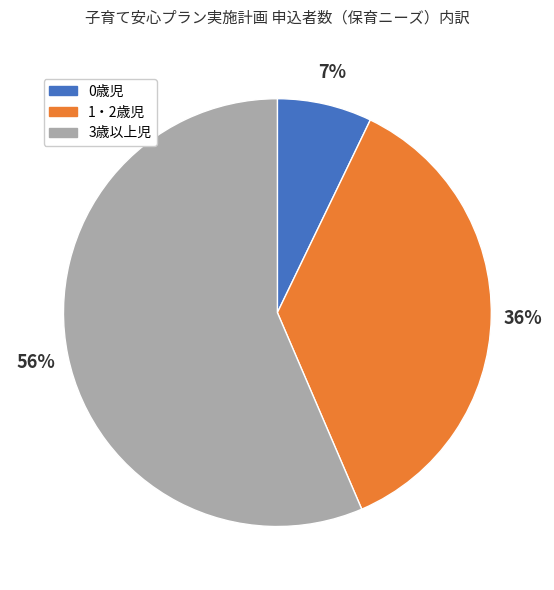

Which has a higher value, 0歳児 or 1・2歳児?

1・2歳児